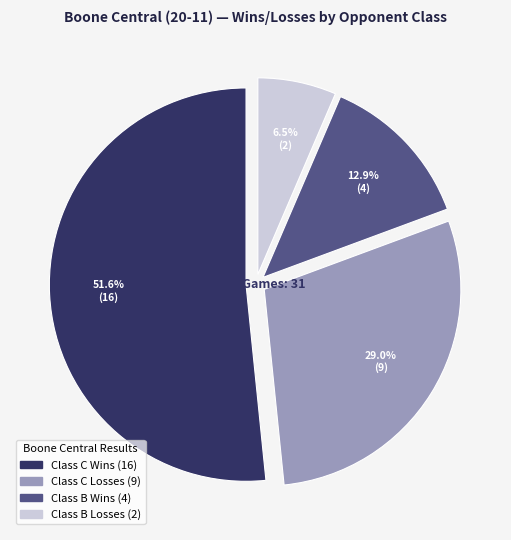

Is there a majority slice in this chart?

Yes